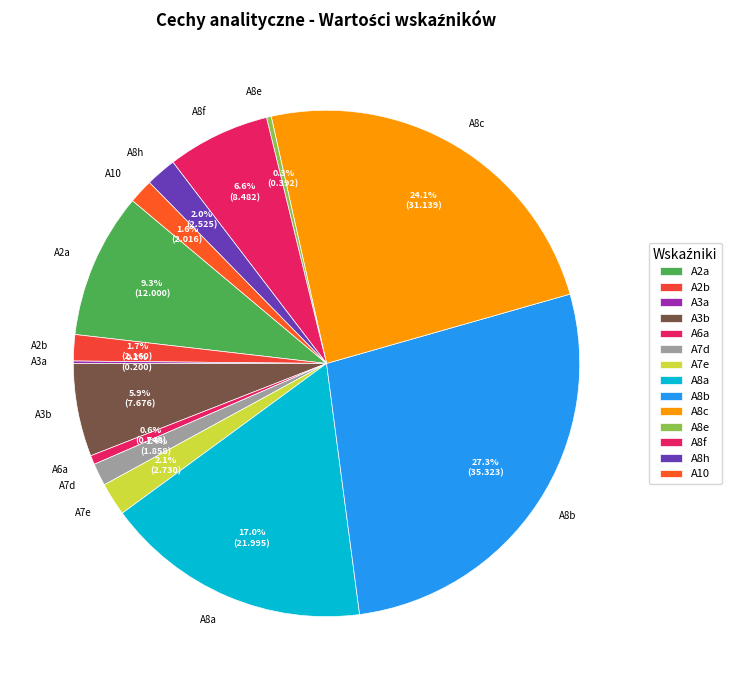

Is there any slice that represents more than half of the pie?

No